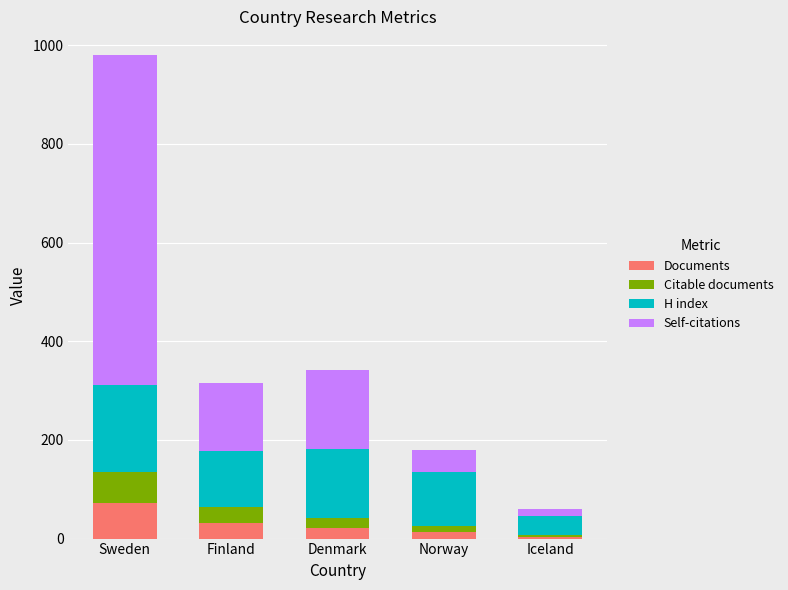

True or false: Documents has a value of 72 at Sweden.

True